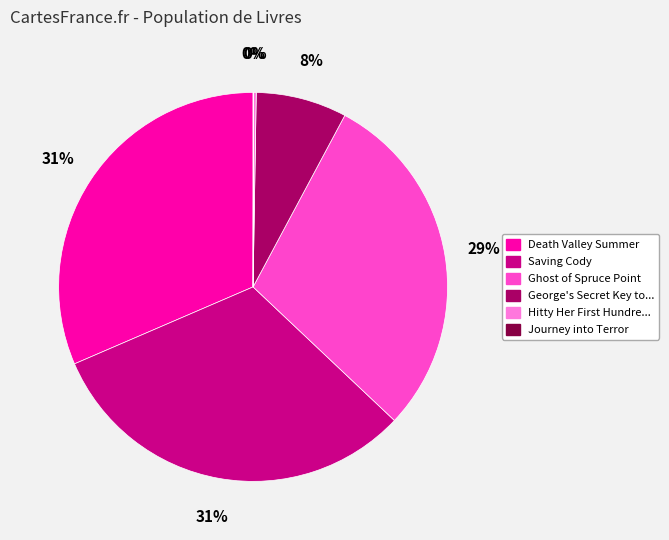

Does any single category account for the majority?

No